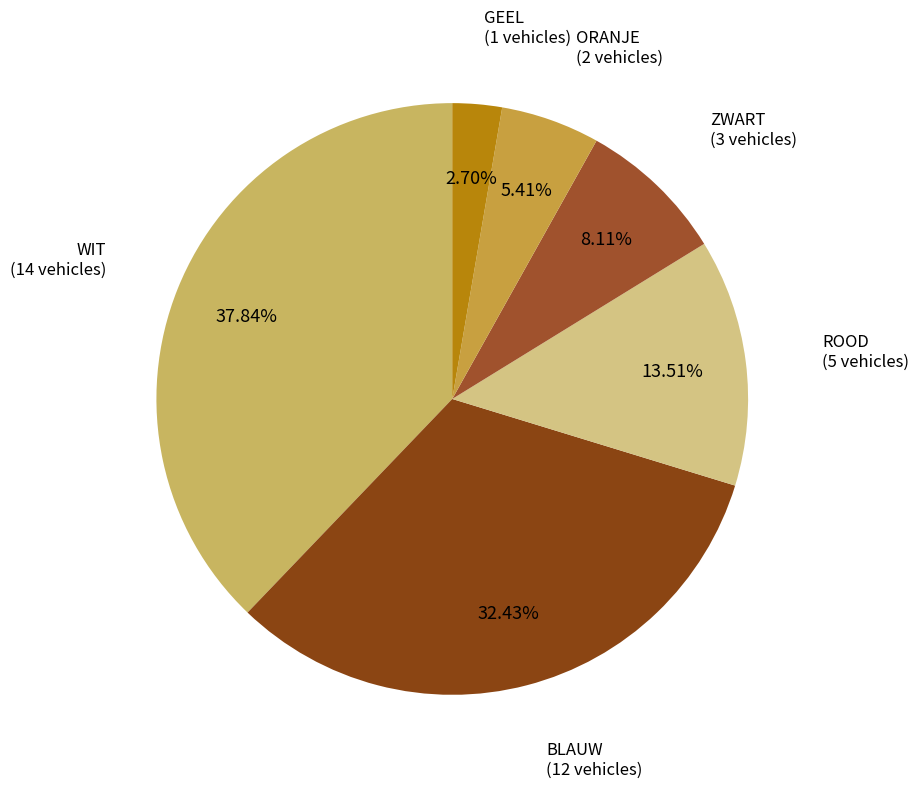

Count the number of slices in the pie.

6